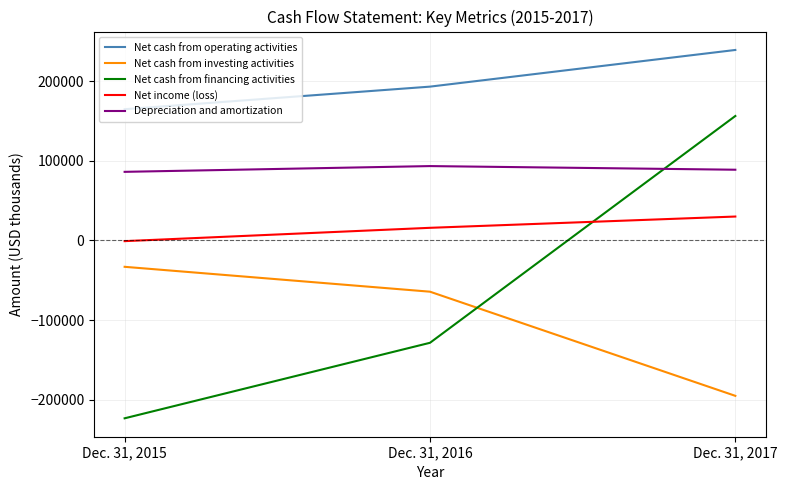

At which category is the sum across all series the highest?

Dec. 31, 2017